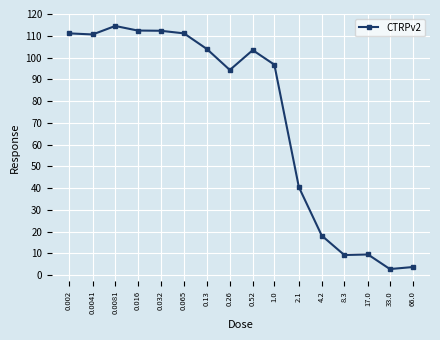

Which has a higher value, 17.0 or 0.016?

0.016